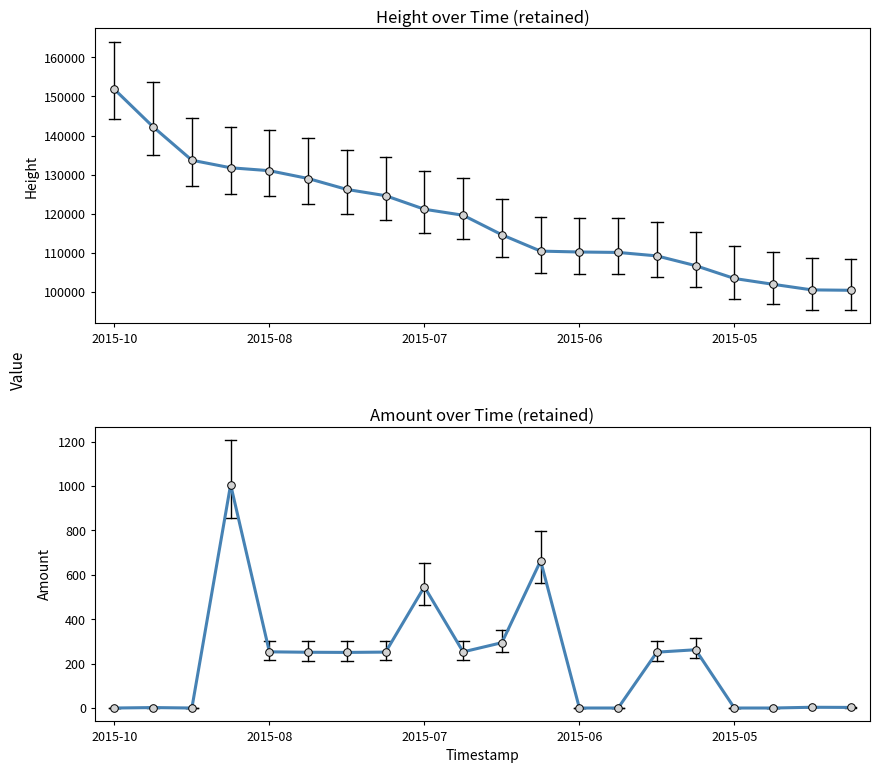

Which series contains the lowest Y value?

Amount